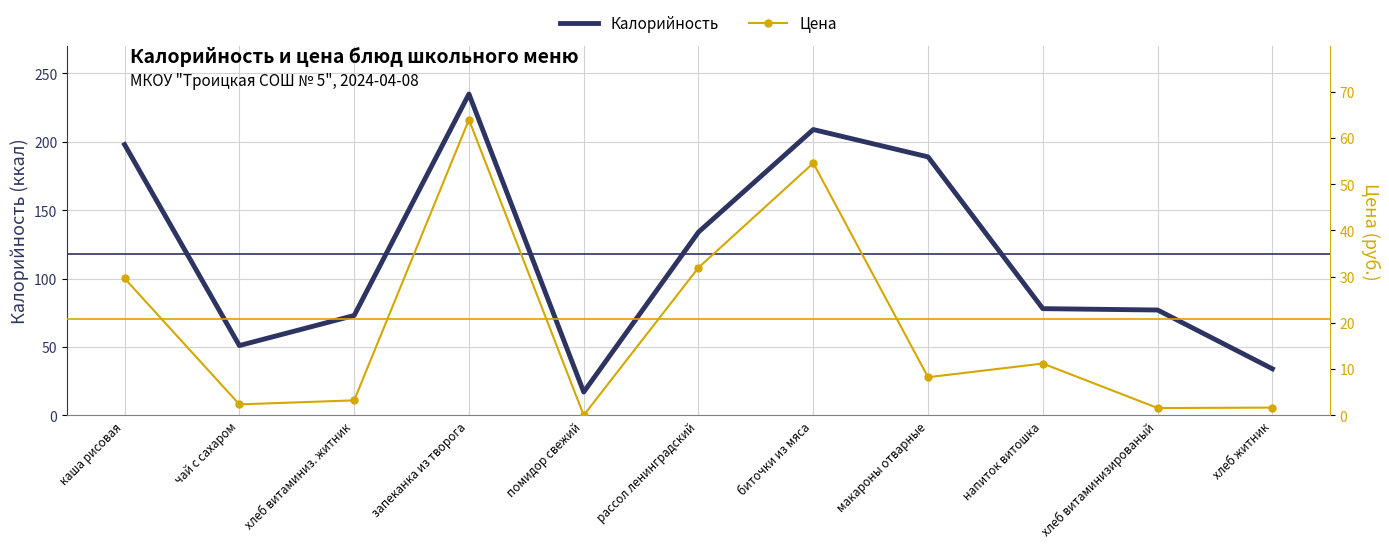

What is the total value across all series at запеканка из творога?

299.0